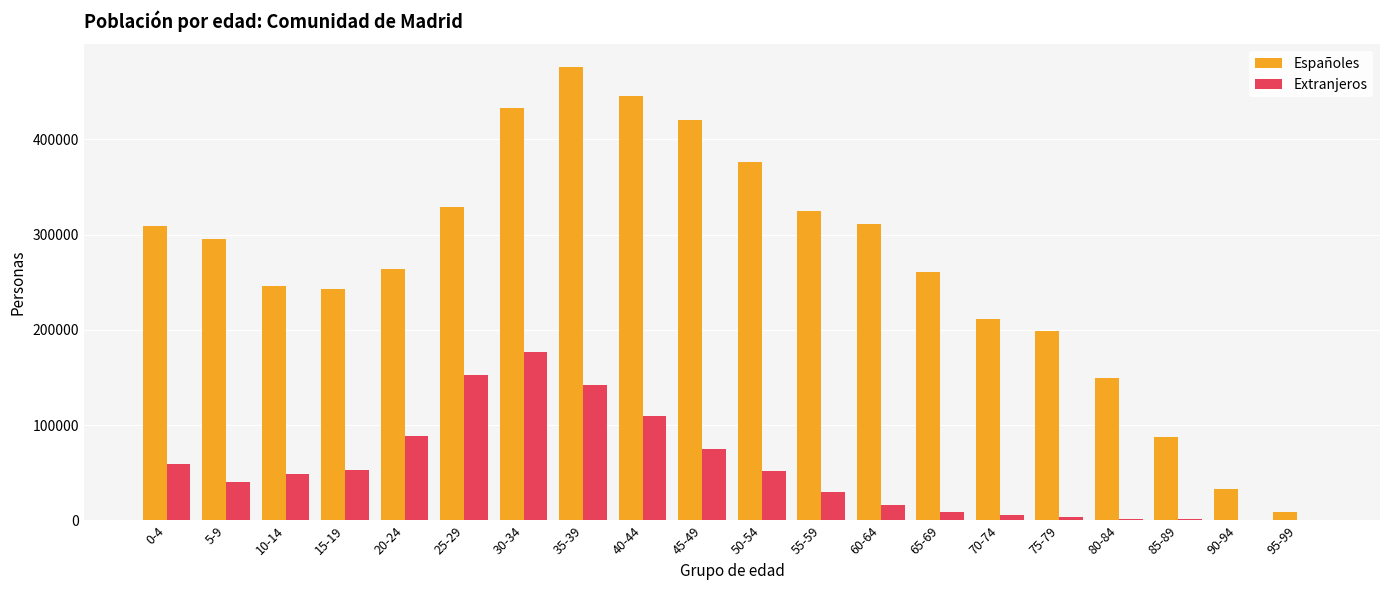

Which series changed the most between 35-39 and 65-69?

Españoles